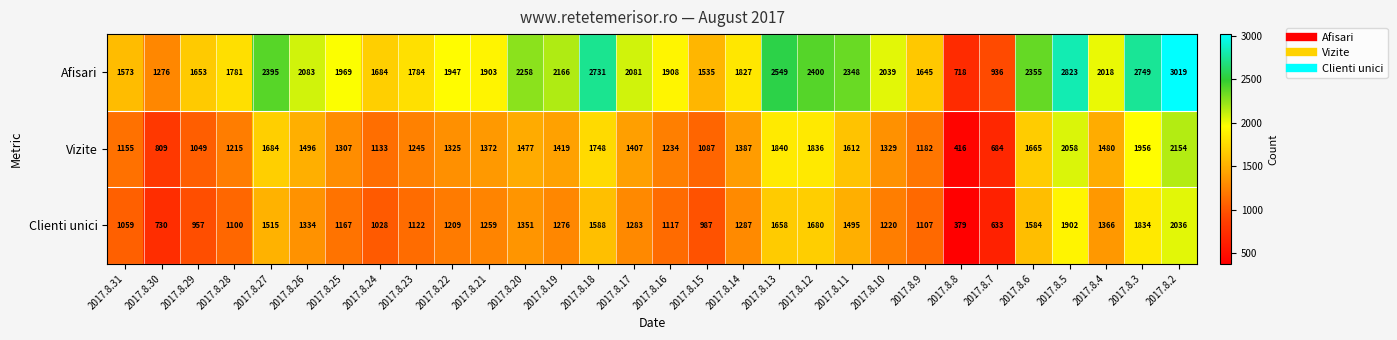

Where is Clienti unici nearest to the value 1207?

2017.8.22